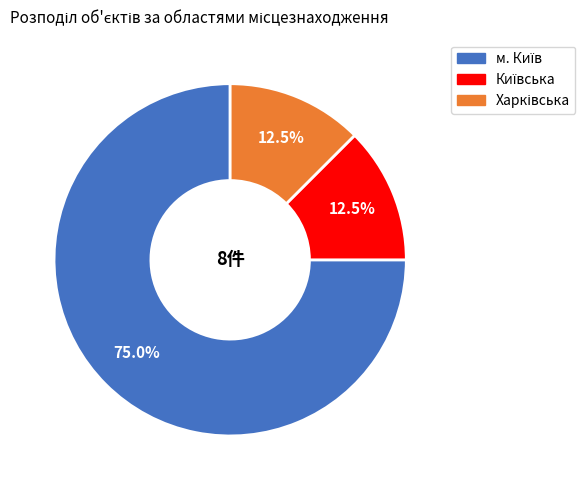

Is there a majority slice in this chart?

Yes